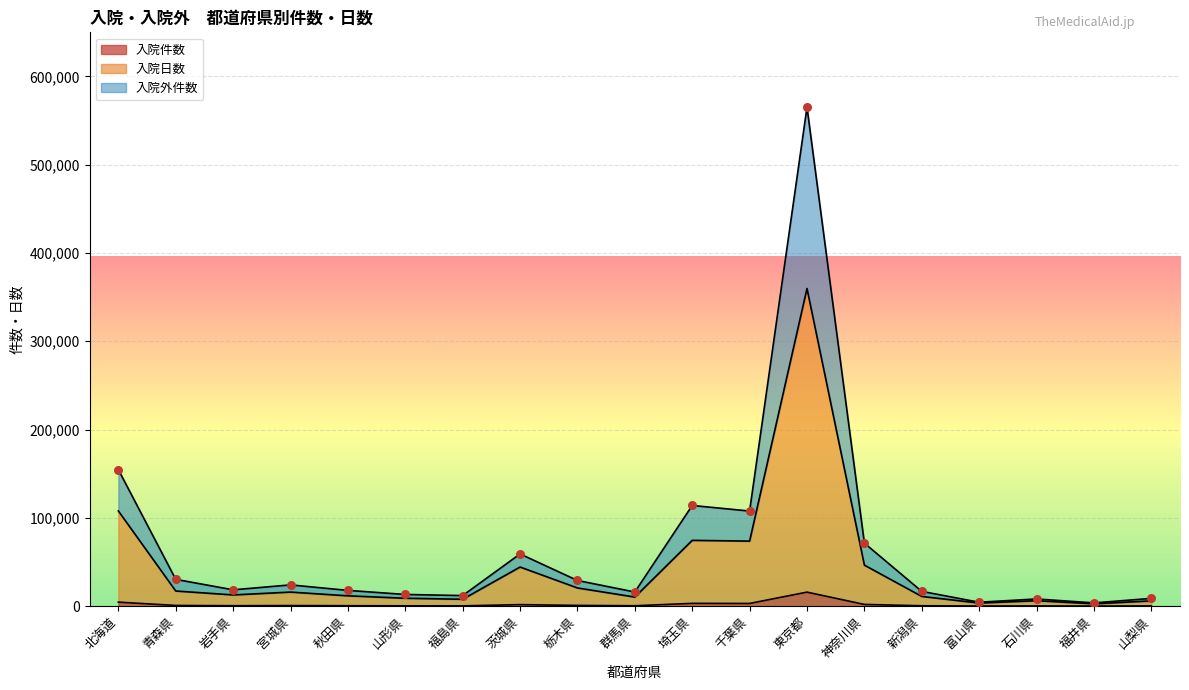

At how many categories does at least one series exceed 102991?

4